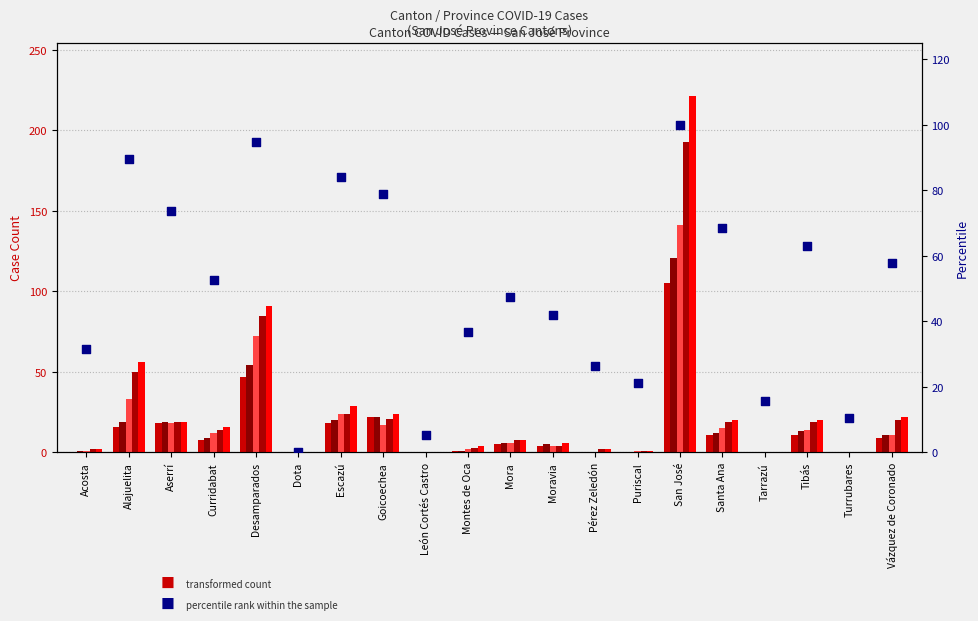

Which series has the largest total across all categories?

percentile rank within the sample